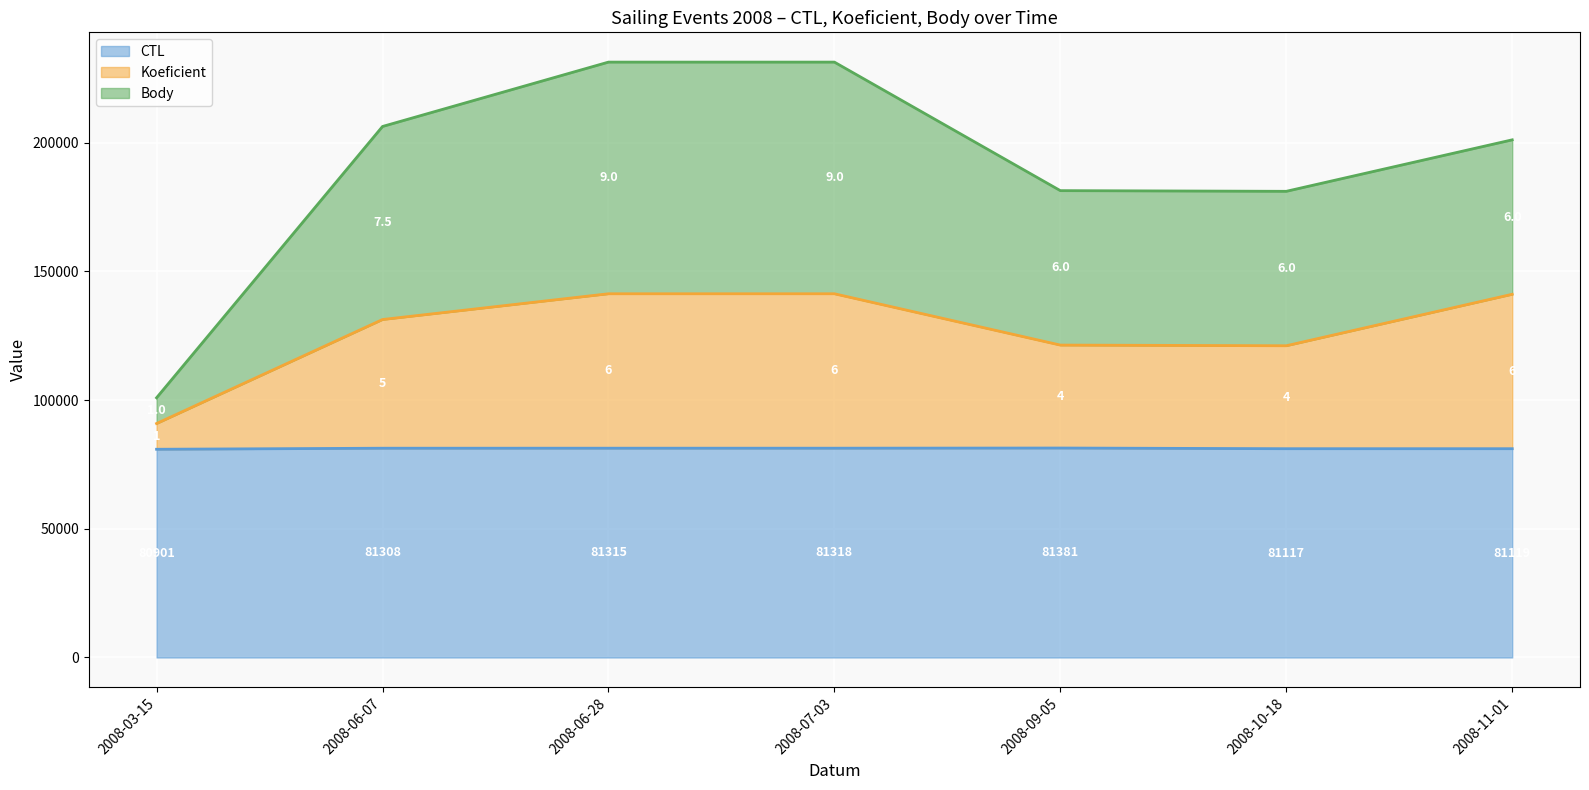

At which category is the sum across all series the highest?

2008-07-03